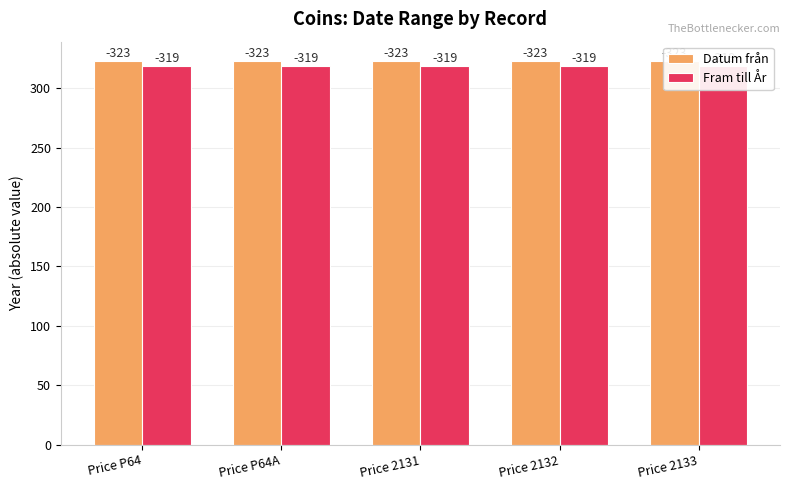

What value does the Fram till År series have at Price 2133?

319